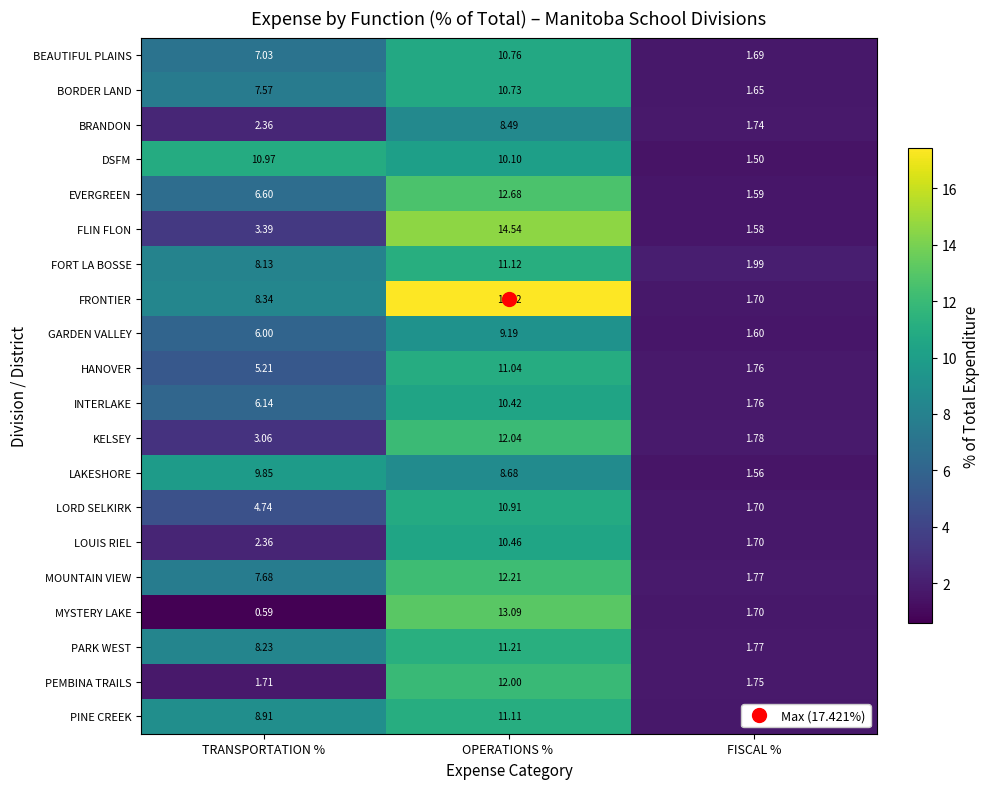

At how many categories does at least one series exceed 16?

1